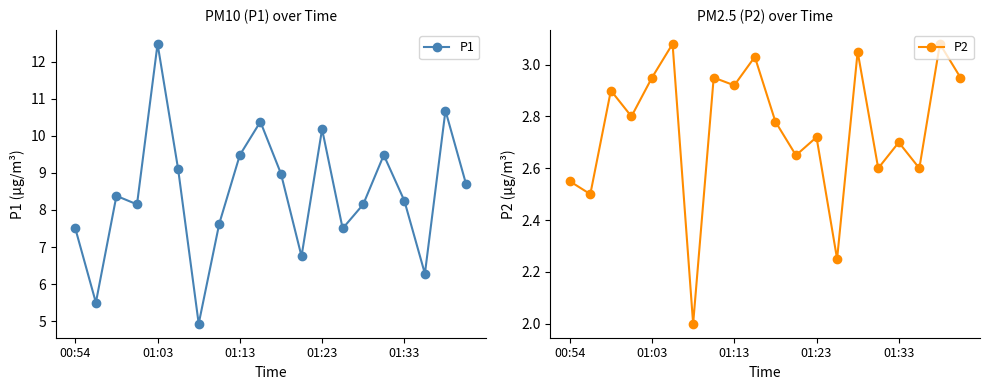

What is the highest value of the P1 series?

12.5